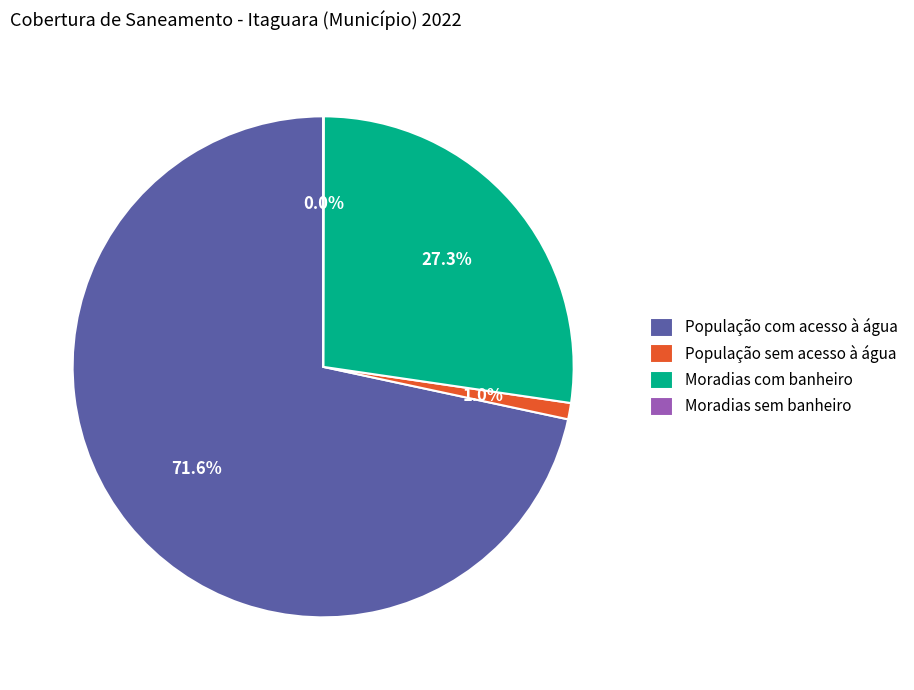

Which slice is the largest?

População com acesso à água